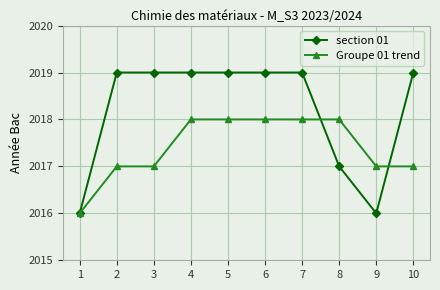

How many data points does each series have?

10